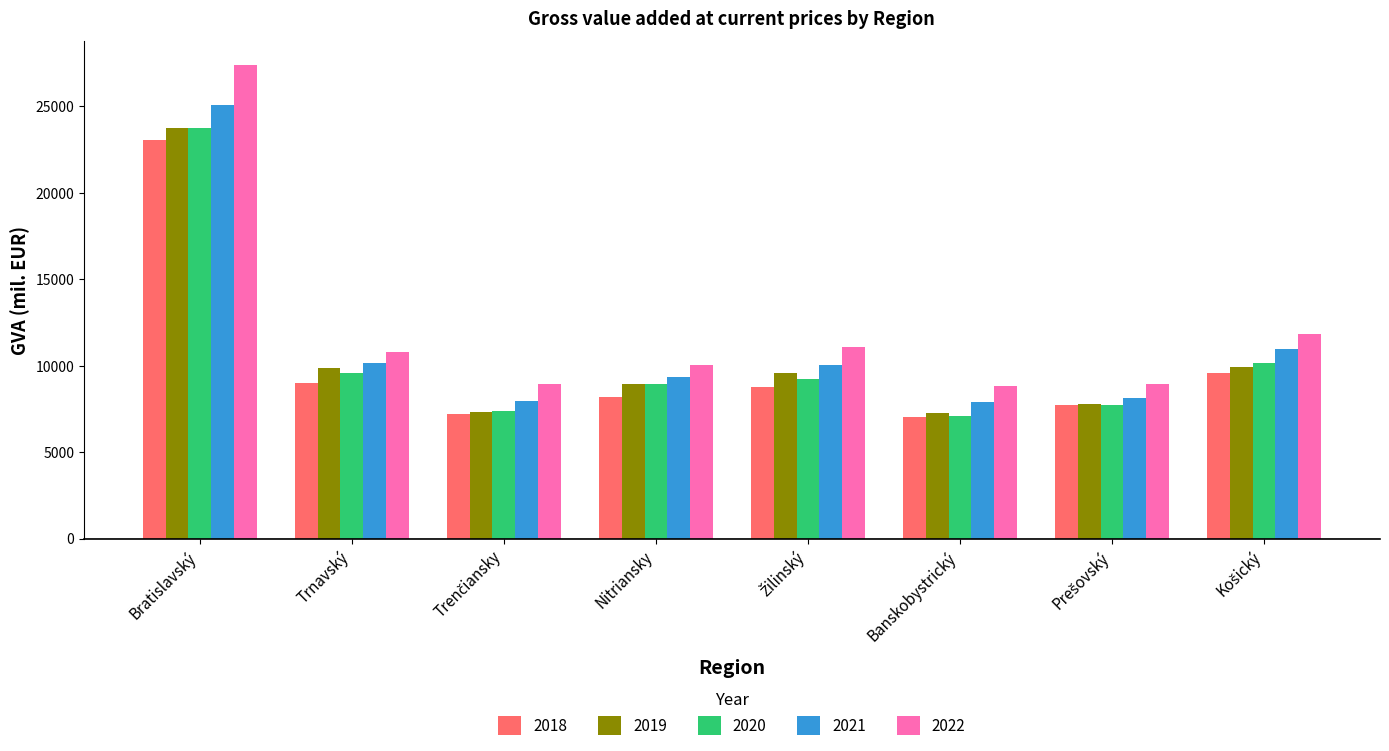

How many series are shown in this chart?

5